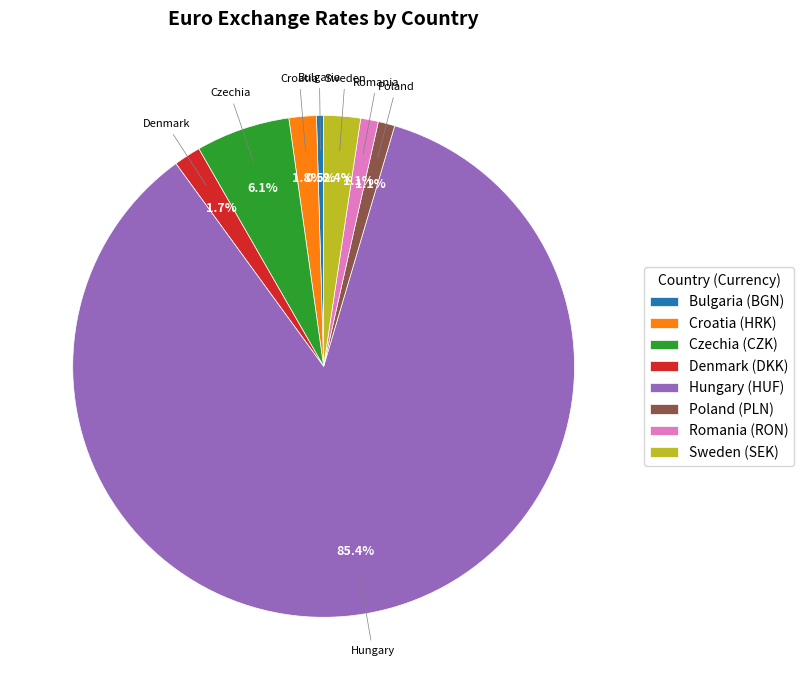

Is the sum of Sweden (SEK) and Hungary (HUF) greater than half?

Yes